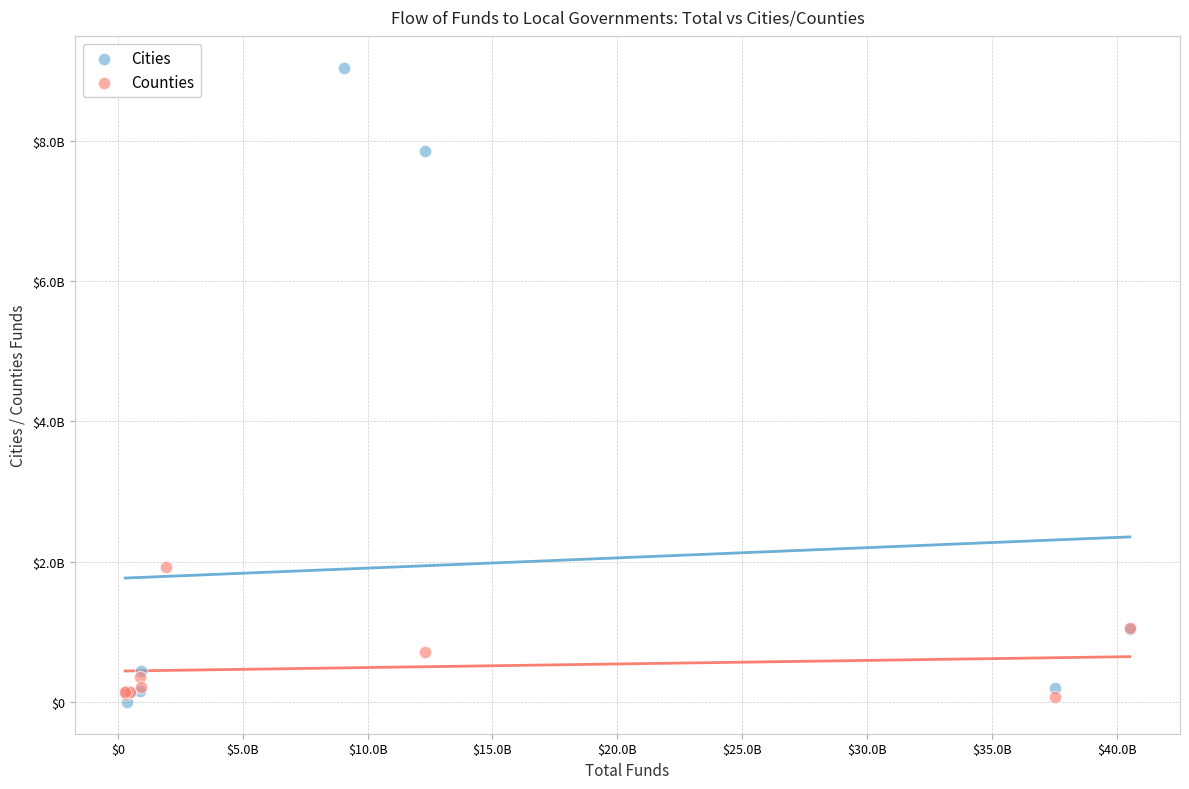

Which series reaches the maximum Y coordinate?

Cities